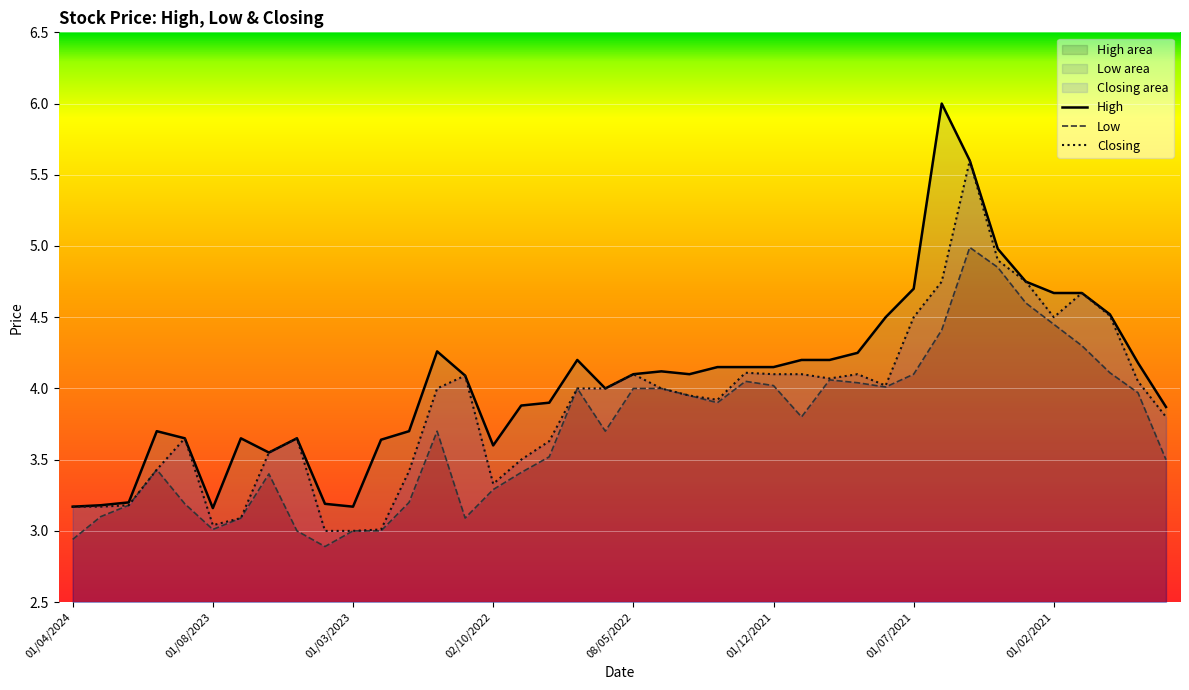

Reading left to right, what are all the values shown in this chart?

High: 3.2	3.2	3.2	3.7	3.6	3.2	3.6	3.5	3.6	3.2	3.2	3.6	3.7	4.3	4.1	3.6	3.9	3.9	4.2	4.0	4.1	4.1	4.1	4.2	4.2	4.2	4.2	4.2	4.2	4.5	4.7	6.0	5.6	5.0	4.8	4.7	4.7	4.5	4.2	3.9
Low: 2.9	3.1	3.2	3.4	3.2	3.0	3.1	3.4	3.0	2.9	3.0	3.0	3.2	3.7	3.1	3.3	3.4	3.5	4.0	3.7	4.0	4.0	4.0	3.9	4.0	4.0	3.8	4.1	4.0	4.0	4.1	4.4	5.0	4.8	4.6	4.5	4.3	4.1	4.0	3.5
Closing: 3.2	3.2	3.2	3.4	3.6	3.0	3.1	3.5	3.6	3.0	3.0	3.0	3.4	4.0	4.1	3.3	3.5	3.6	4.0	4.0	4.1	4.0	4.0	3.9	4.1	4.1	4.1	4.1	4.1	4.0	4.5	4.8	5.6	4.9	4.8	4.5	4.7	4.5	4.0	3.8